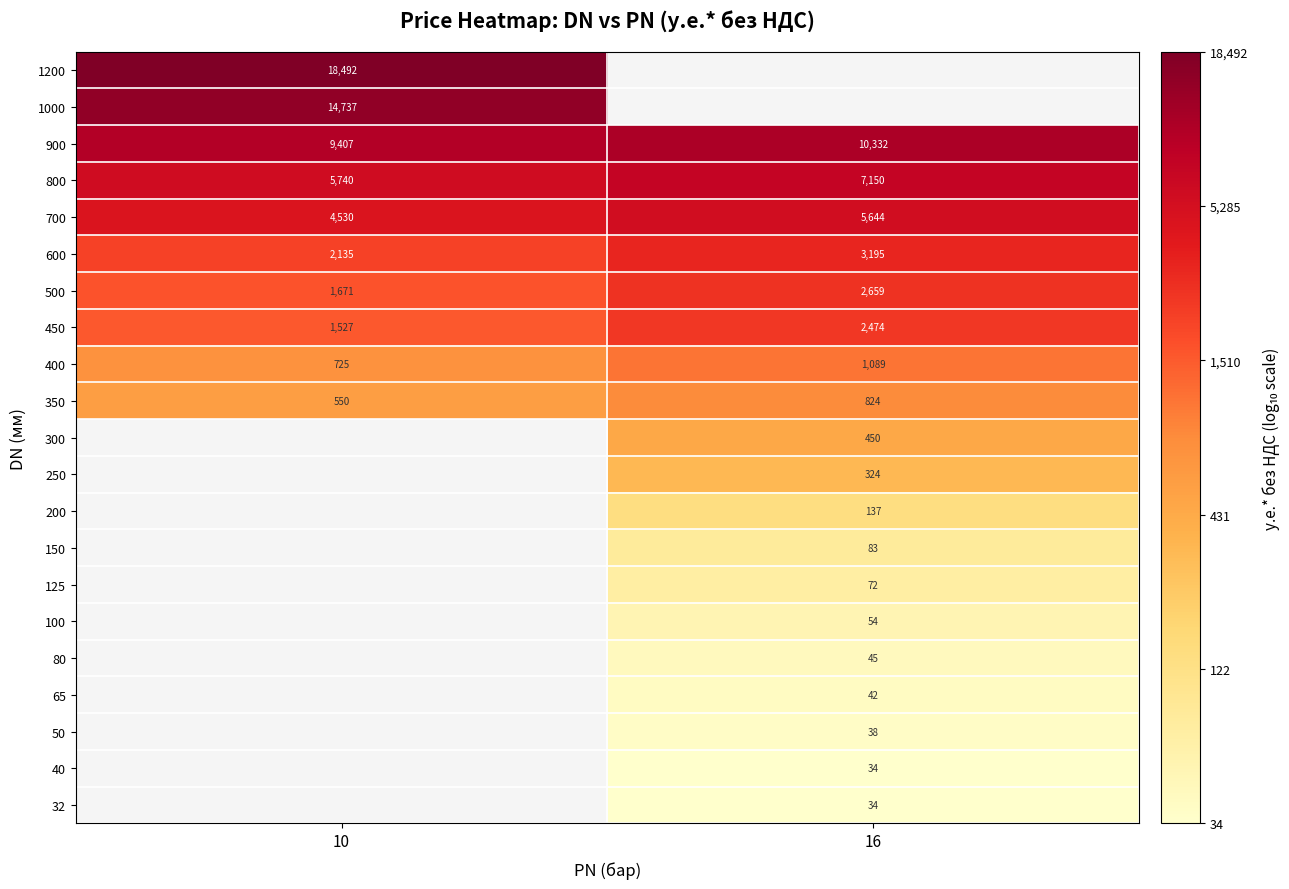

Rank the series by their maximum value, from highest to lowest.

1200, 1000, 900, 800, 700, 600, 500, 450, 400, 32, 40, 50, 65, 80, 100, 125, 150, 200, 250, 300, 350